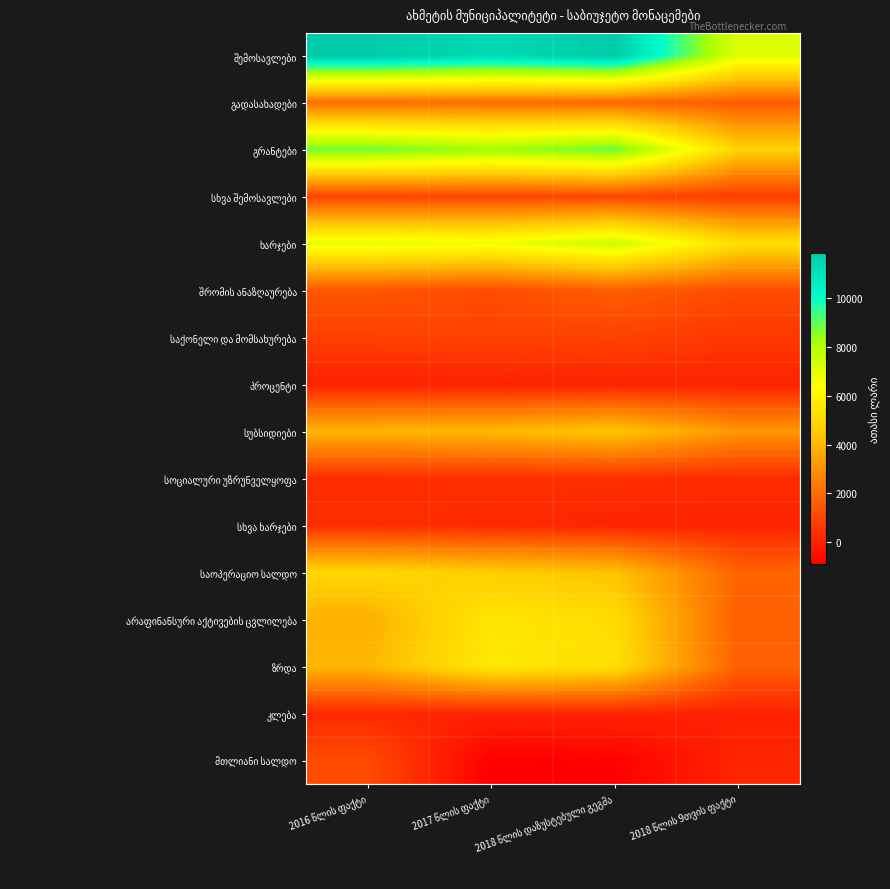

Count the number of data series in this chart.

16